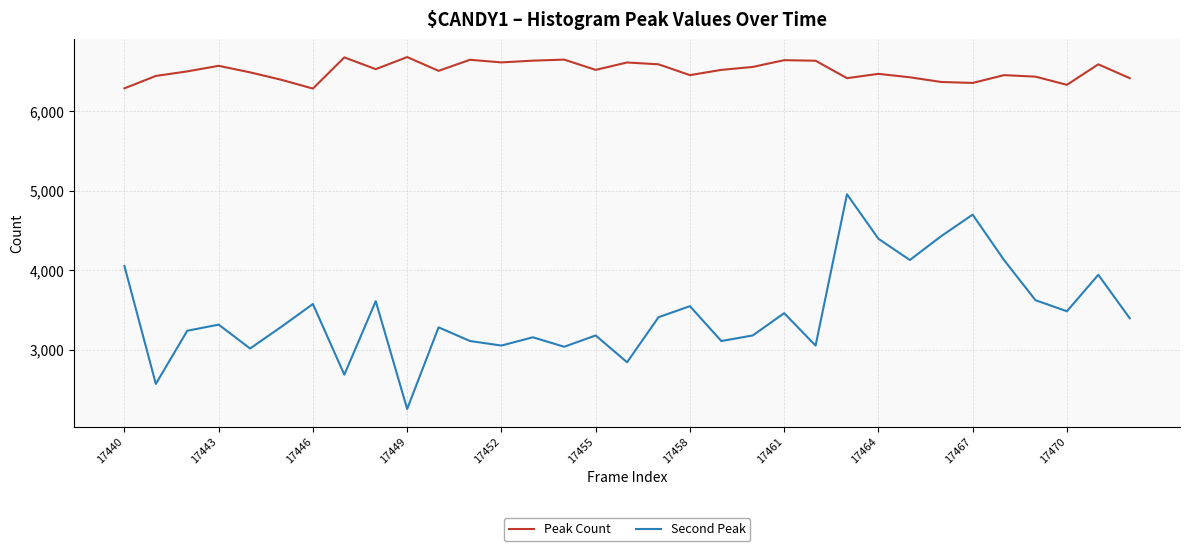

List the series in order of their peak value, lowest first.

Second Peak, Peak Count